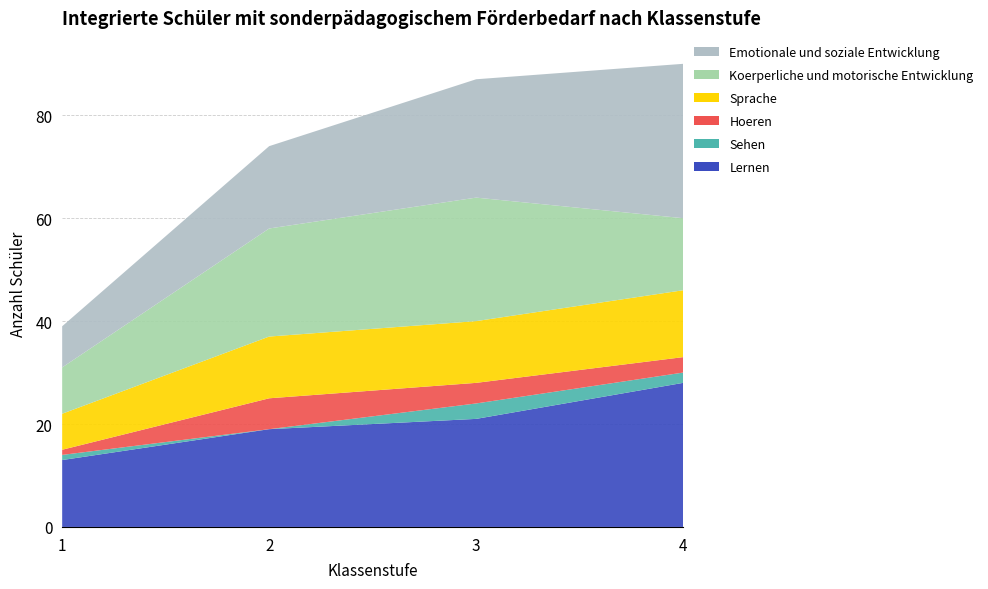

Reading right to left, list all the values displayed in this chart.

Lernen: 4=28	3=21	2=19	1=13
Sehen: 4=2	3=3	2=0	1=1
Hoeren: 4=3	3=4	2=6	1=1
Sprache: 4=13	3=12	2=12	1=7
Koerperliche und motorische Entwicklung: 4=14	3=24	2=21	1=9
Emotionale und soziale Entwicklung: 4=30	3=23	2=16	1=8